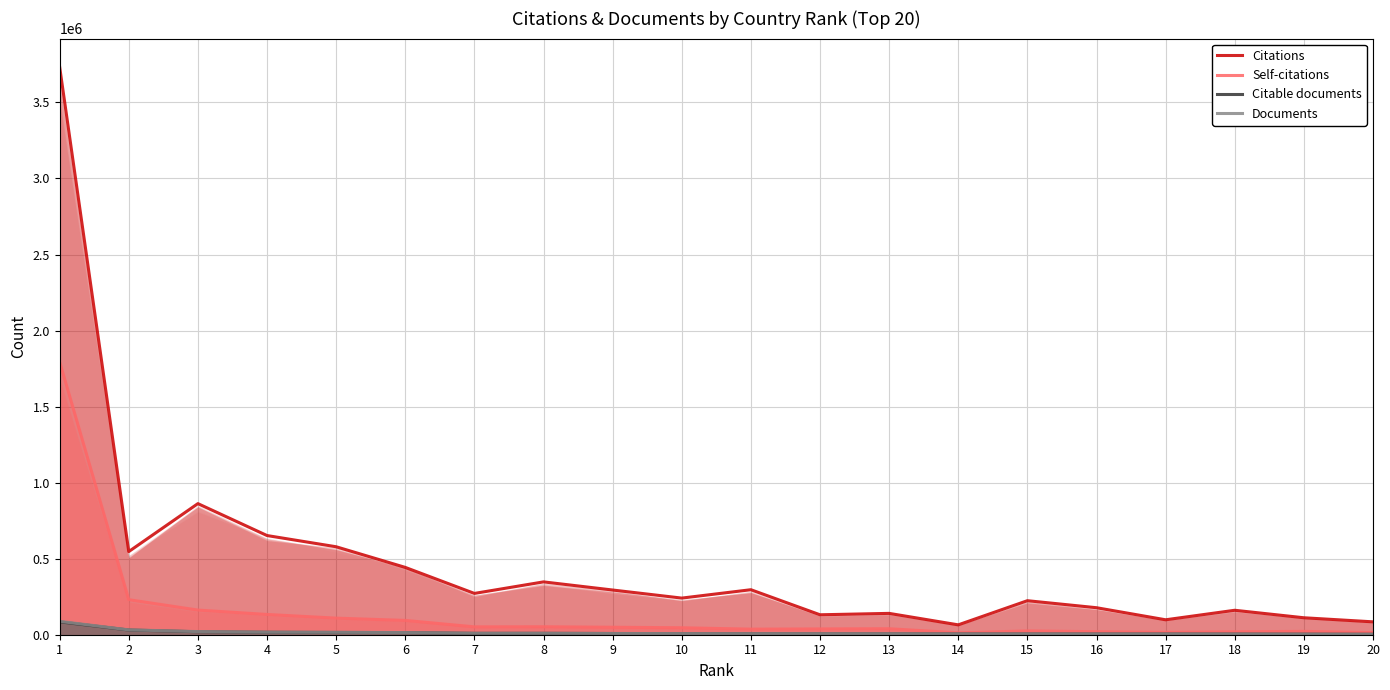

Which series has the largest total across all categories?

Citations